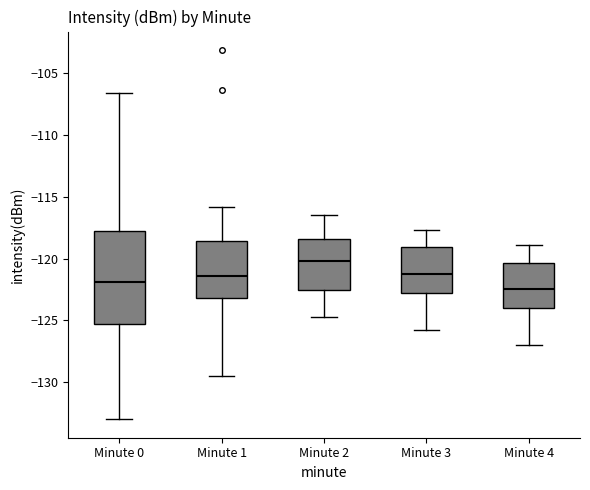

Where is the upper edge of the box for Minute 1 on the y-axis? The values are not printed on the chart, so give them approximately, as read against the axis.

-118.5